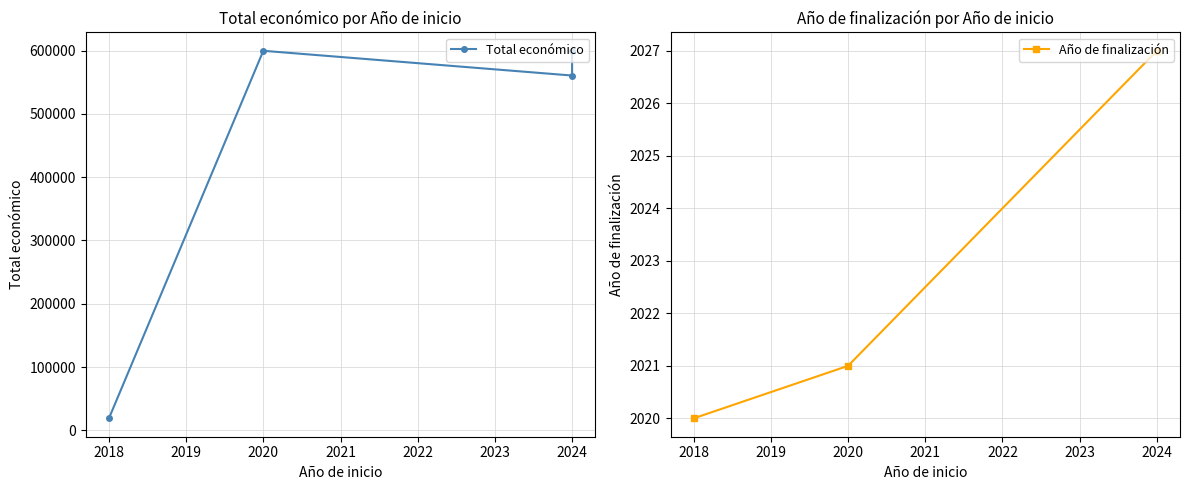

True or false: Año de finalización and Total económico cross at least once.

False